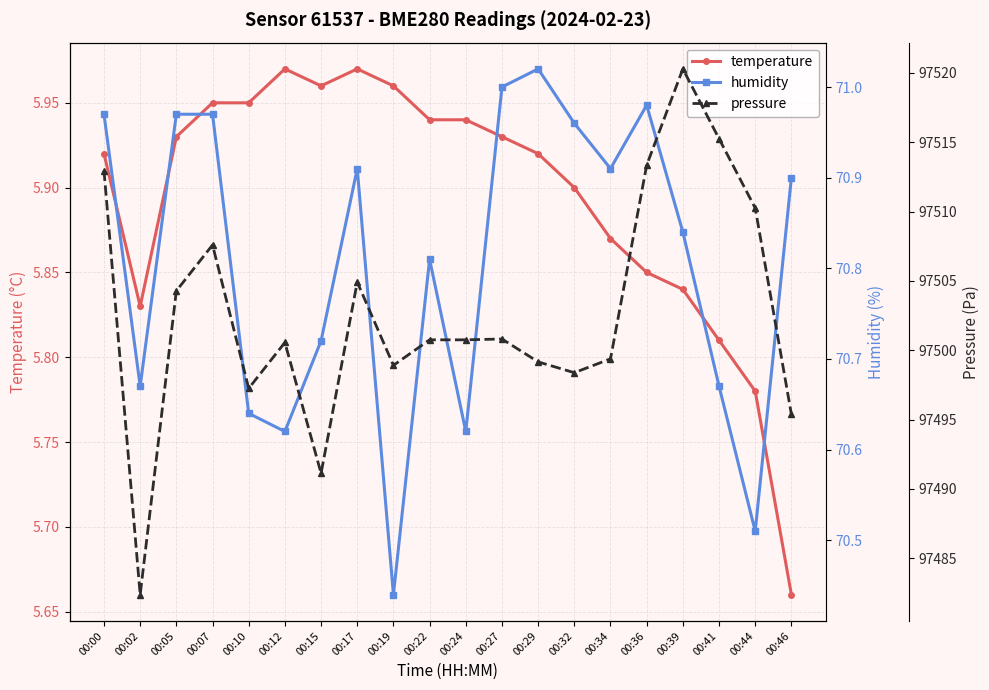

How many lines are shown in the chart?

3